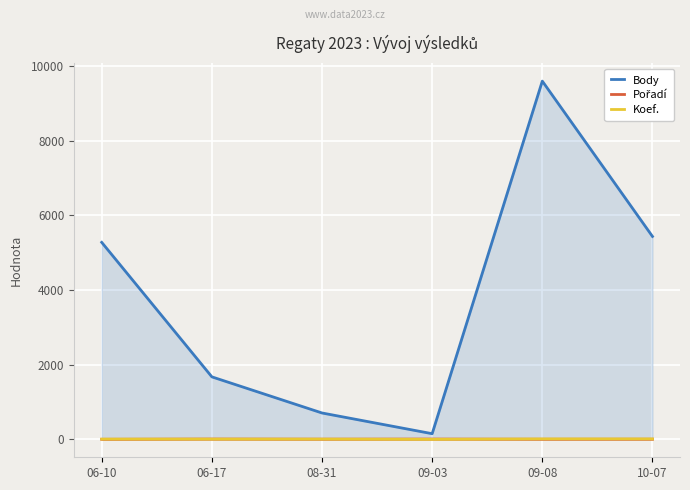

What is the difference between the maximum and minimum values in the Pořadí series?

6